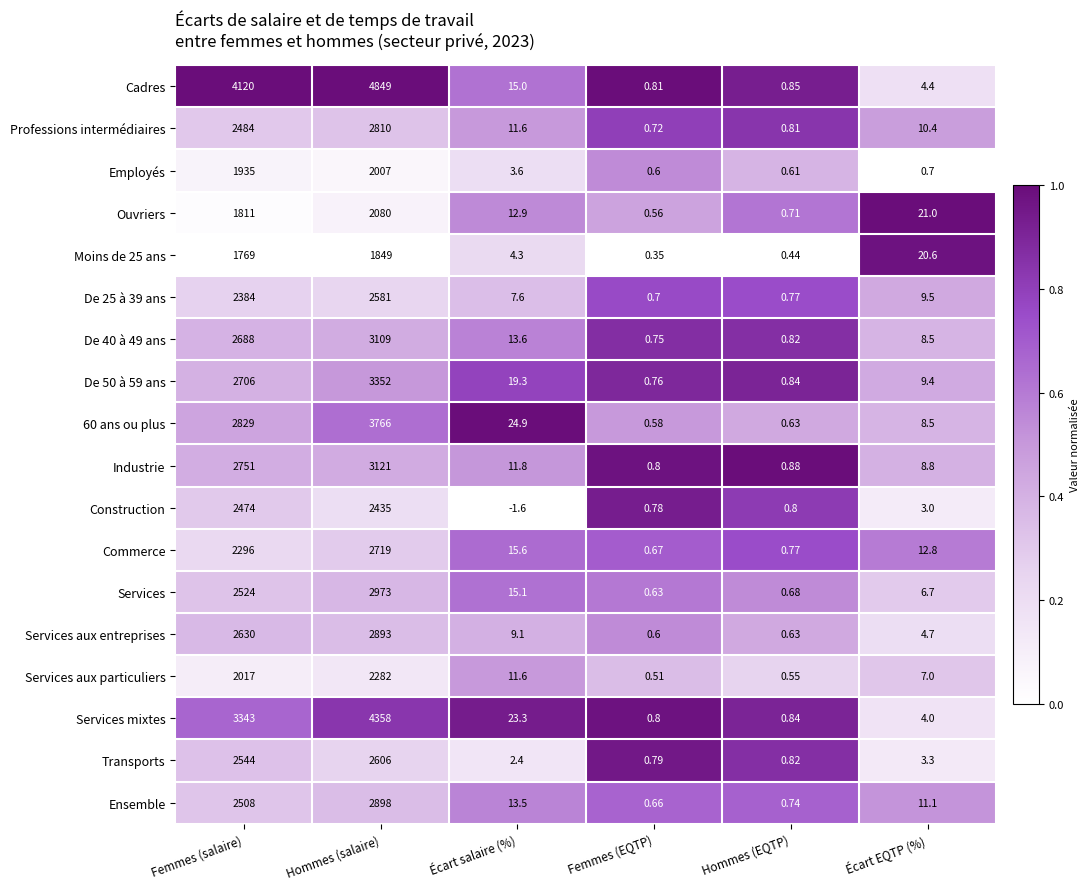

At which label does Services aux particuliers reach its minimum?

Femmes (EQTP)